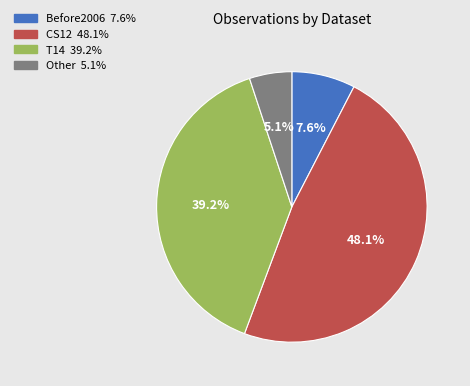

Rank the categories by value from lowest to highest.

Other, Before2006, T14, CS12